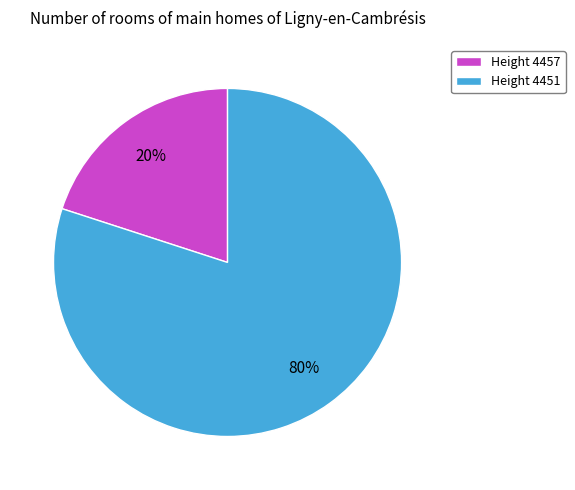

What percentage is the Height 4457 slice, to the nearest percent?

20%